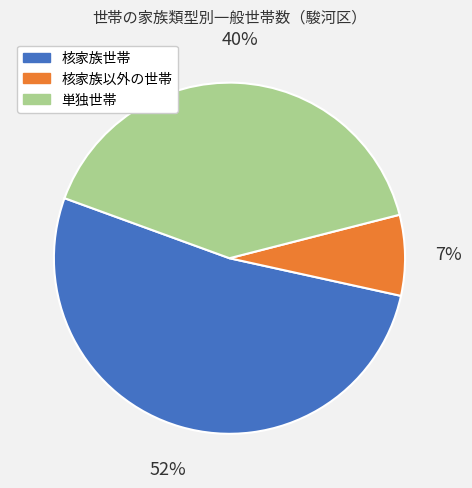

To the nearest percent, what is the combined percentage of 単独世帯 and 核家族世帯?

93%